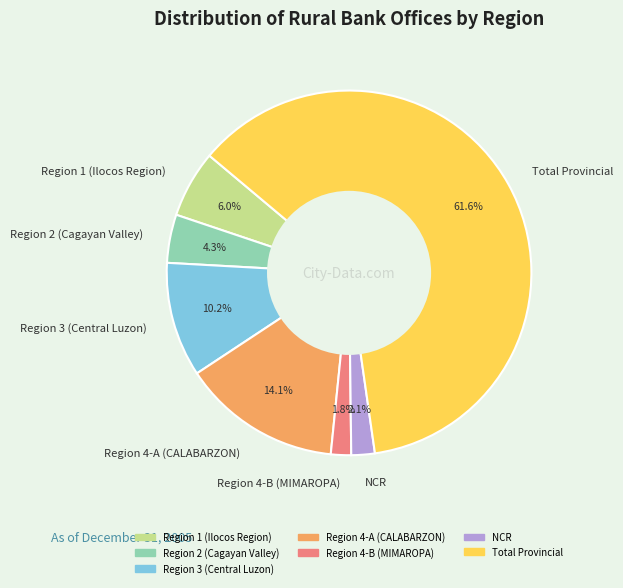

What percentage do Region 4-A (CALABARZON) and Region 3 (Central Luzon) together represent?

24.3%